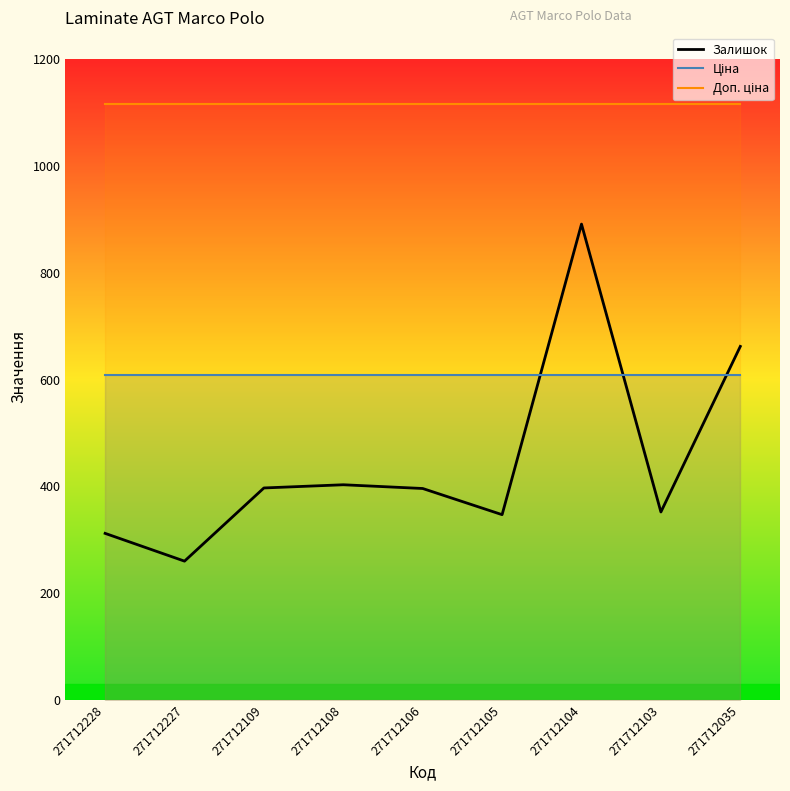

Reading left to right, list all the values displayed in this chart.

271712228=312	271712227=260	271712109=397	271712108=403	271712106=396	271712105=347	271712104=891	271712103=352	271712035=662